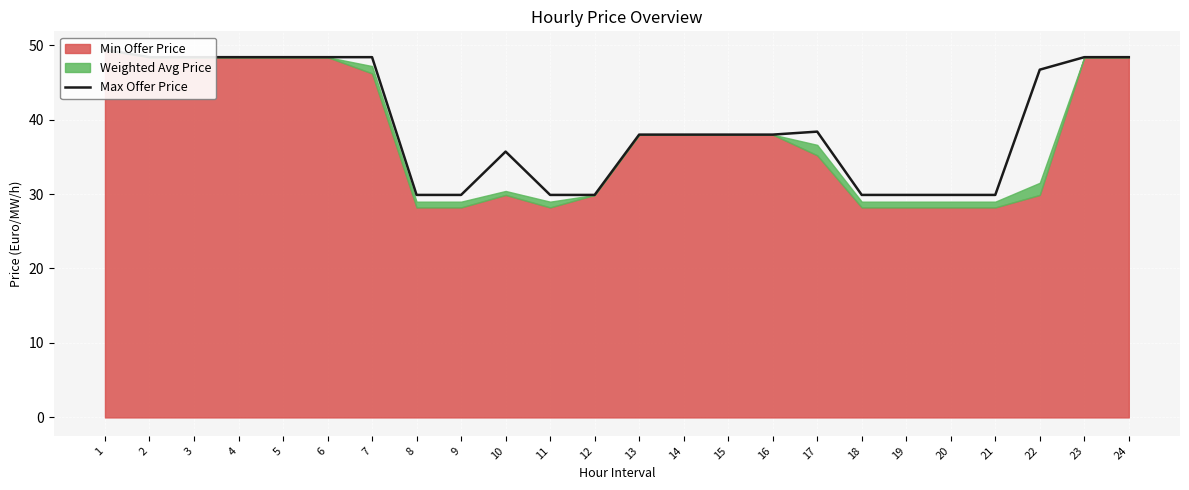

Reading right to left, extract all data points from this chart.

48.4	48.4	46.7	29.9	29.9	29.9	29.9	38.4	38.0	38.0	38.0	38.0	29.9	29.9	35.7	29.9	29.9	48.4	48.4	48.4	48.4	48.4	48.4	49.4